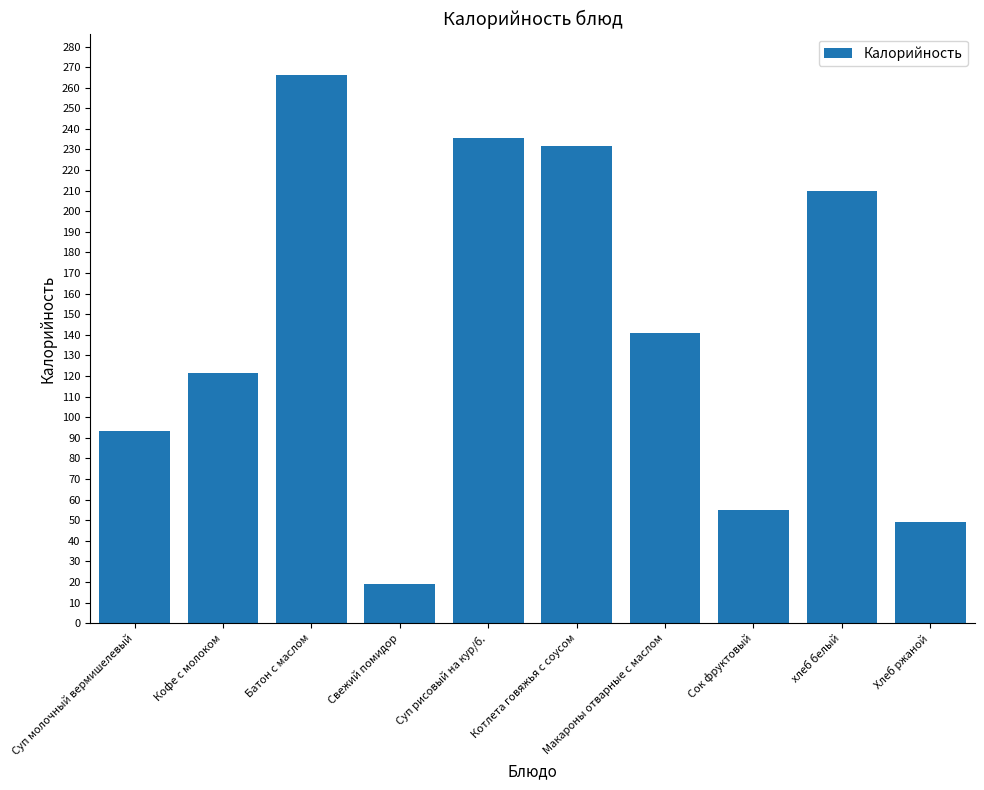

Is it true that the value at хлеб белый is 210.0?

True